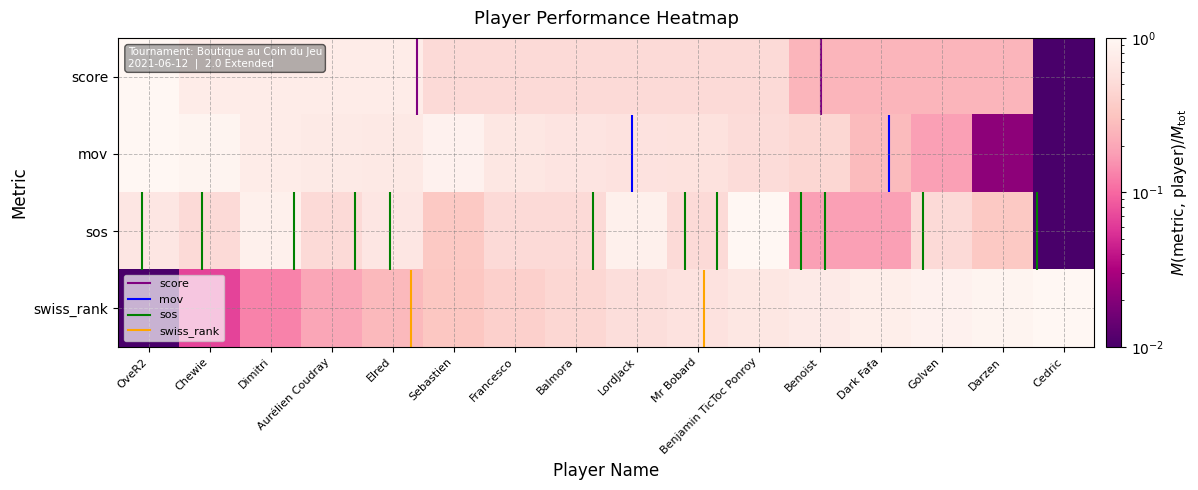

The sos series shows 0.2 at Benoist. True or false?

True